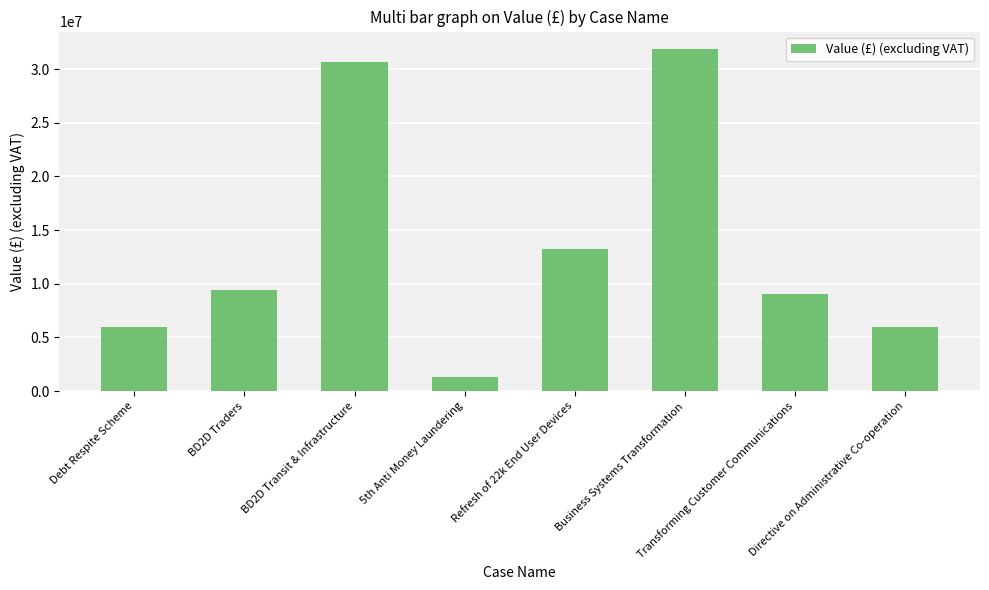

What is the smallest value displayed?

1306000